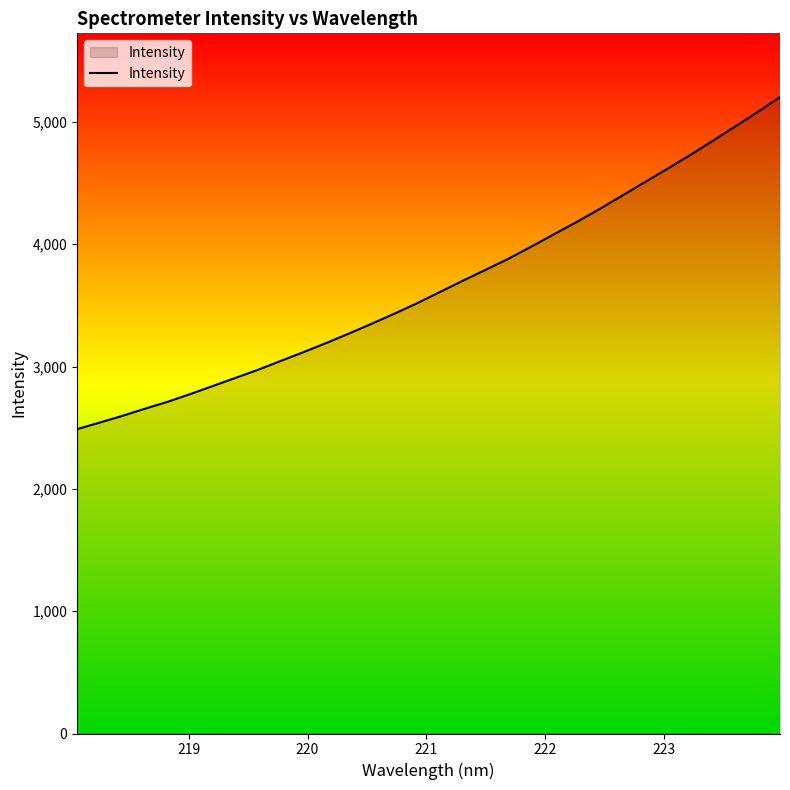

What is the difference between the maximum and minimum values?

2714.9